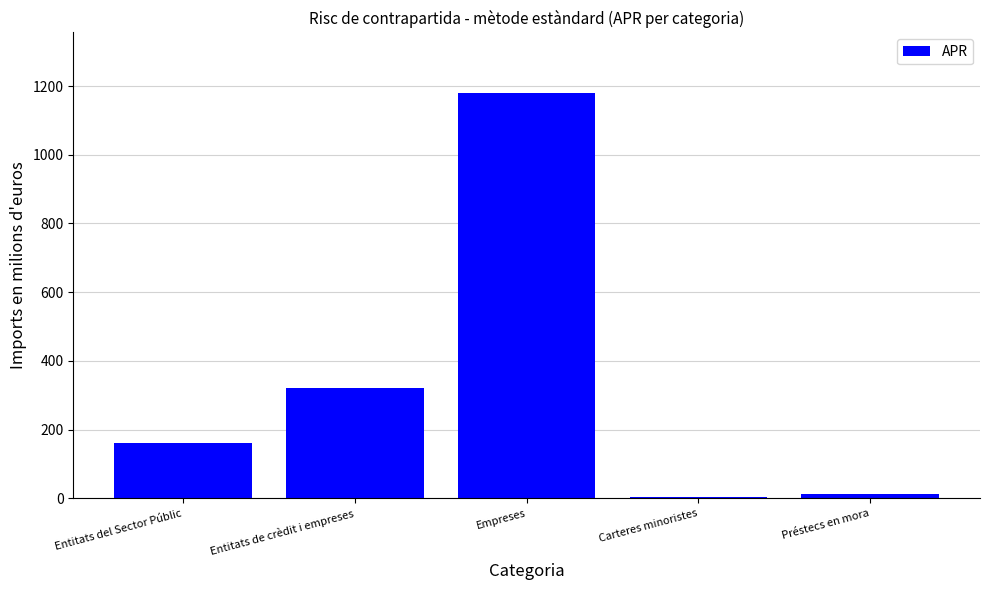

Where does the data first go above 162?

Entitats del Sector Públic